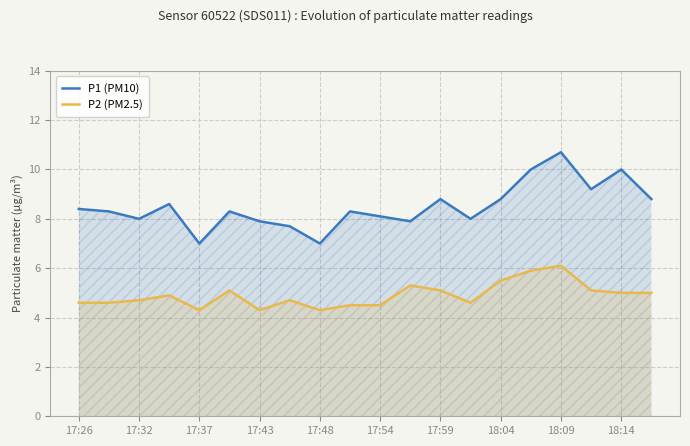

Which series has the largest total across all categories?

P1 (PM10)